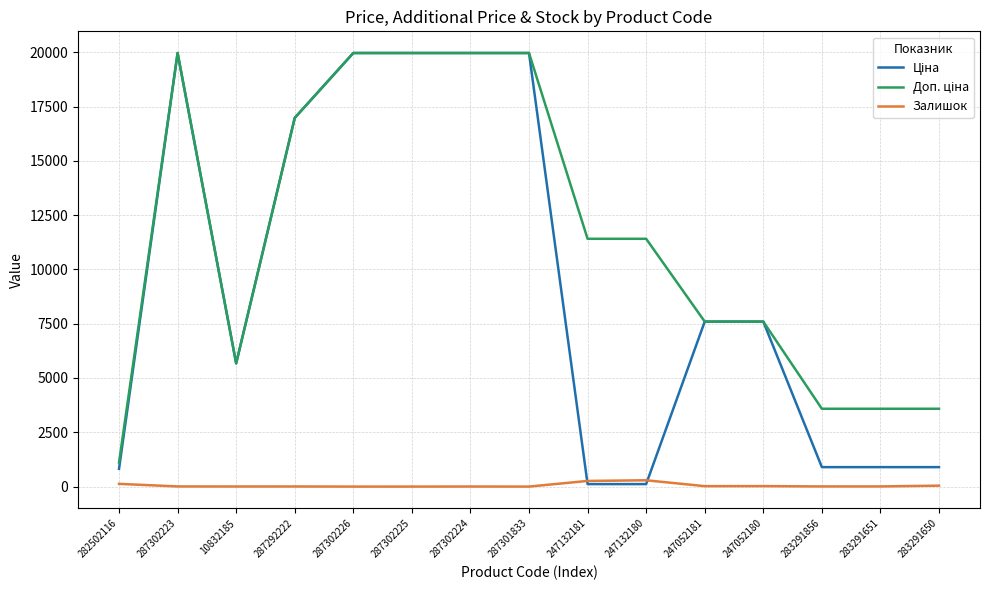

The value of Залишок at 287302225 is 0.0. True or false?

True